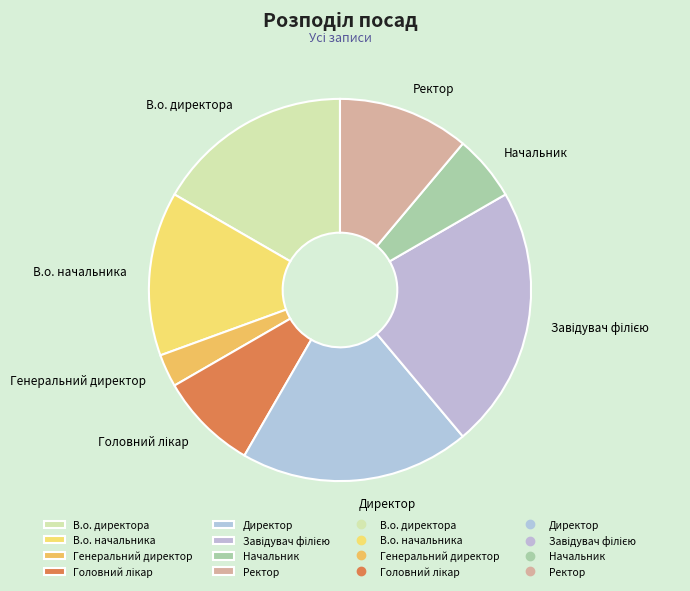

Which has a higher value, Директор or В.о. директора?

Директор